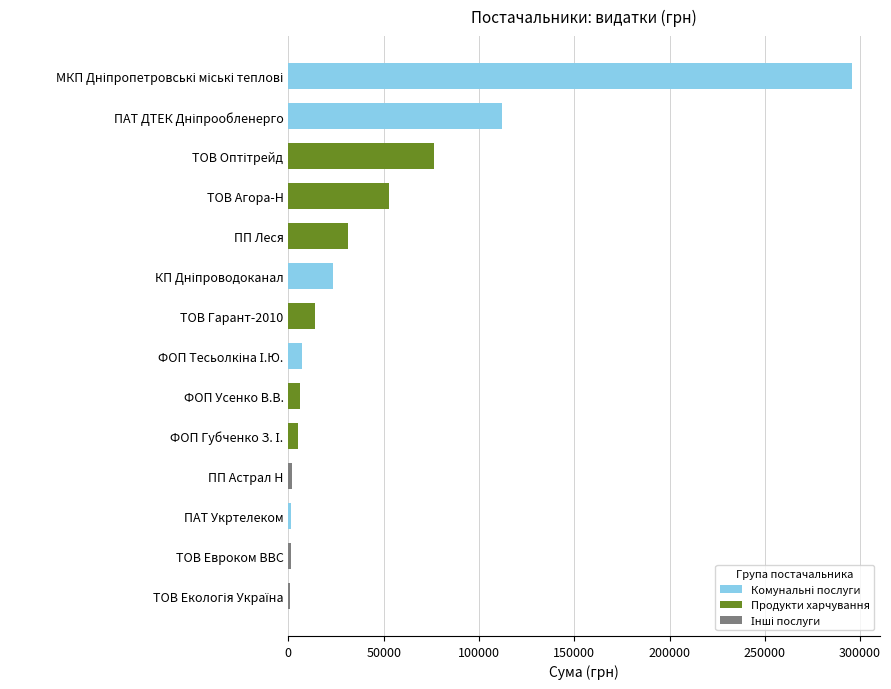

Read the value at ТОВ Агора-Н.

53028.9